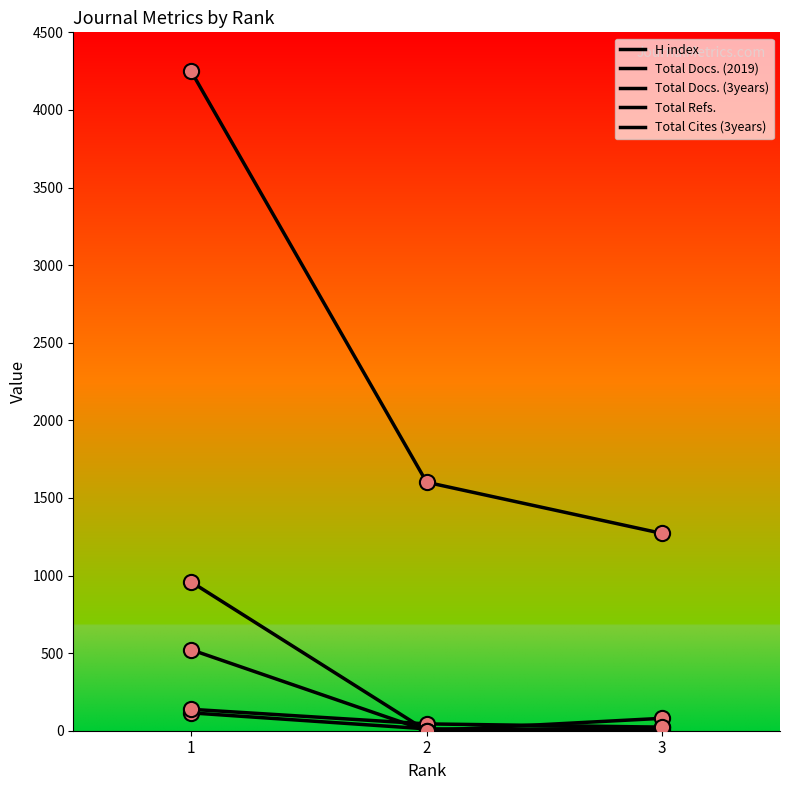

At which category is the sum across all series the highest?

1